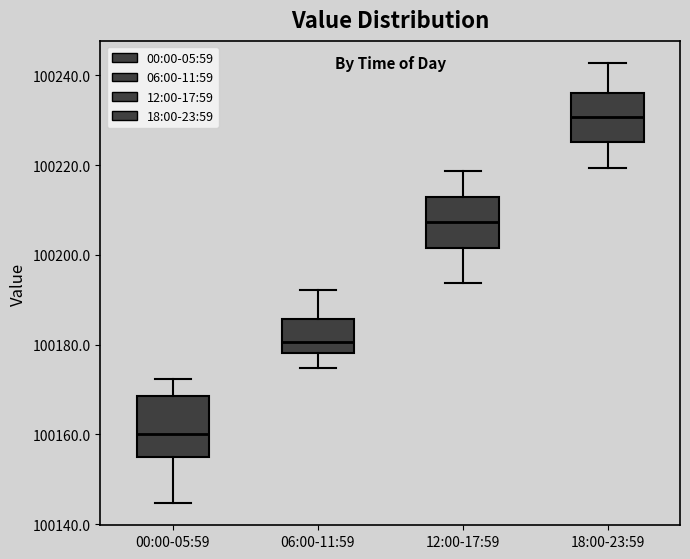

Reading left to right, read every box against the y-axis: the position of its median line, the range the box covers, and the ends of its whiskers. The values are not printed on the chart, so give them approximately, as read against the axis.

00:00-05:59: median 100160, box 100154 to 100168, whiskers 100144 to 100172
06:00-11:59: median 100180, box 100178 to 100186, whiskers 100174 to 100192
12:00-17:59: median 100208, box 100202 to 100214, whiskers 100194 to 100218
18:00-23:59: median 100230, box 100226 to 100236, whiskers 100220 to 100242